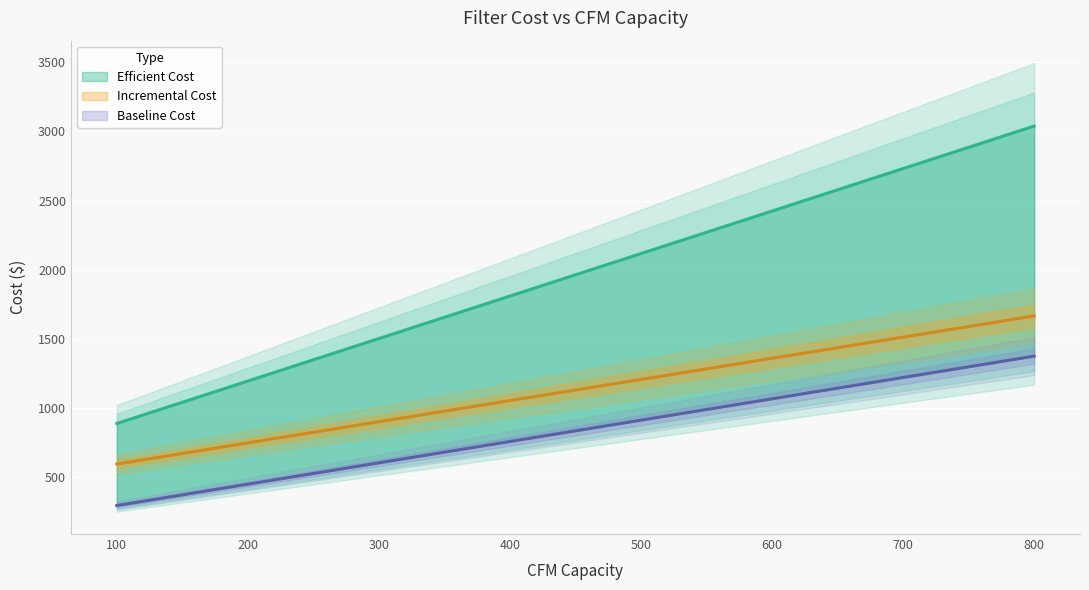

At which category is the sum across all series the highest?

800